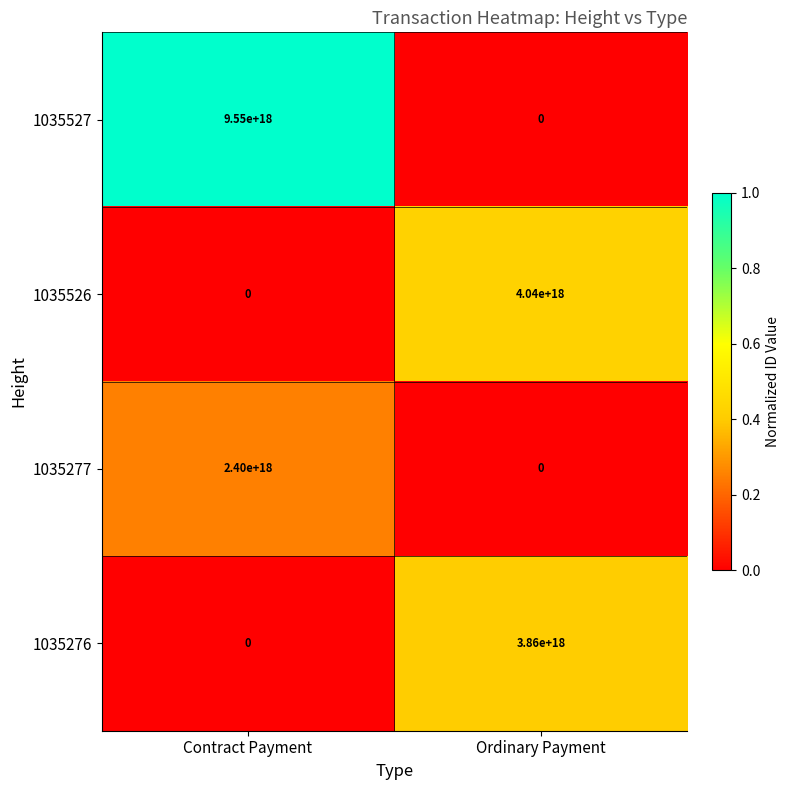

List the labels in order of 1035527 value, smallest first.

Ordinary Payment, Contract Payment